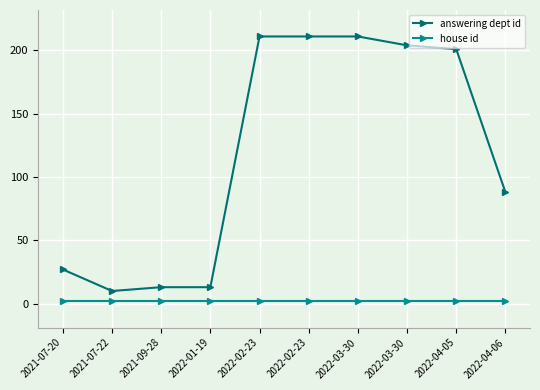

How many data points does each series have?

10